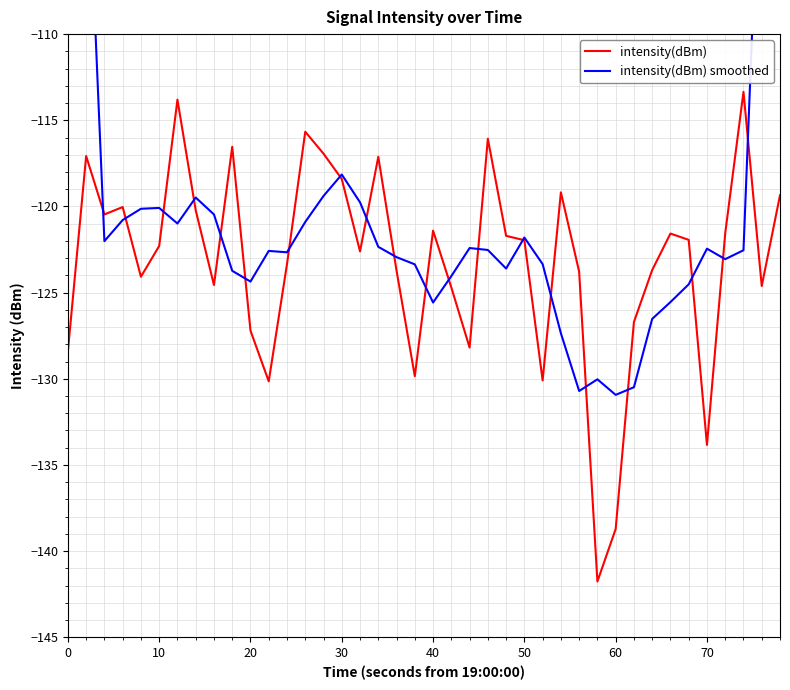

What is the maximum value for intensity(dBm)?

-113.3